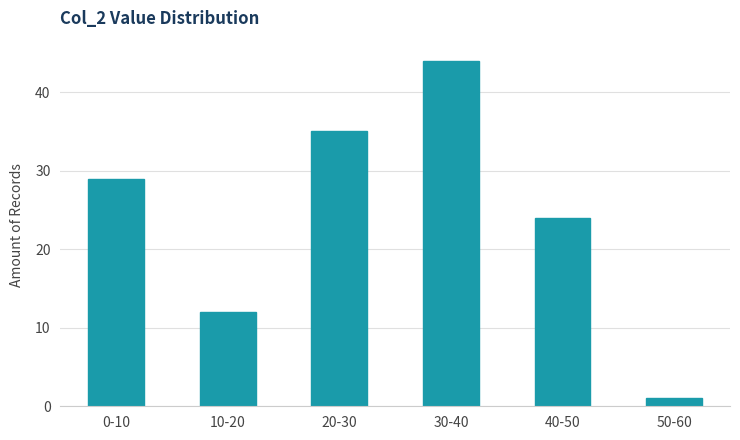

Reading right to left, transcribe all the data shown in this chart.

1	24	44	35	12	29